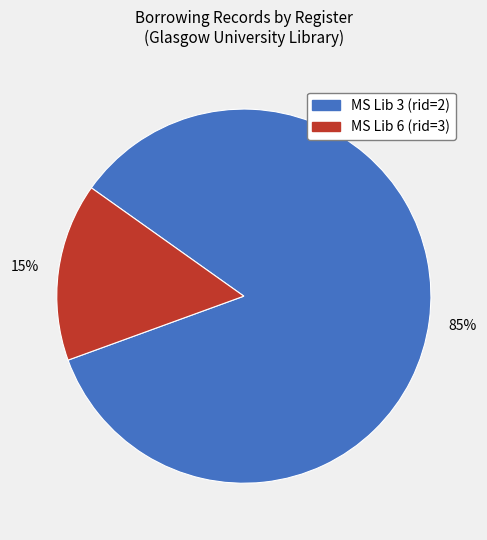

Count the number of slices in the pie.

2